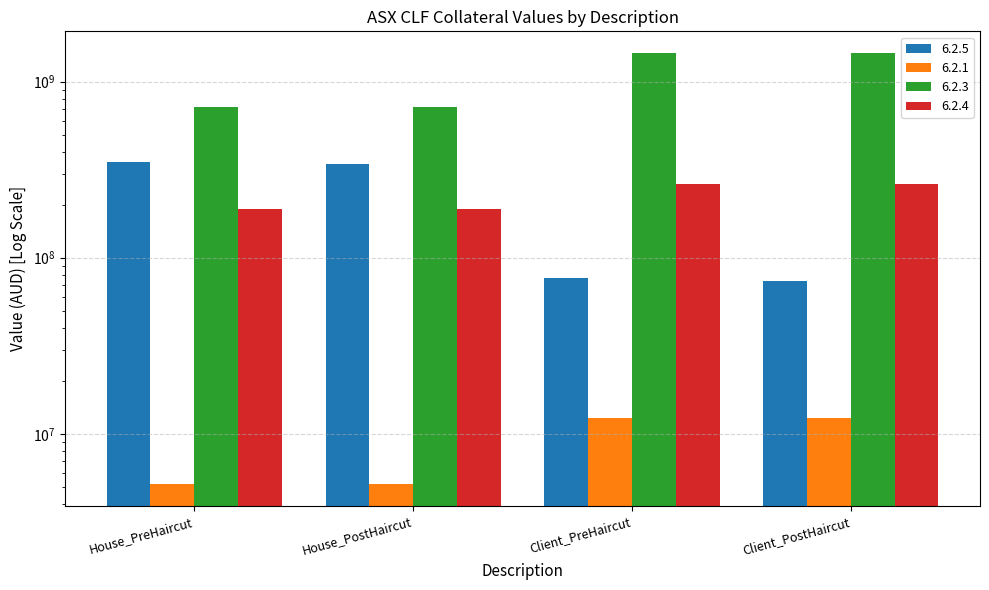

Rank the series by their maximum value, from lowest to highest.

6.2.1, 6.2.4, 6.2.5, 6.2.3